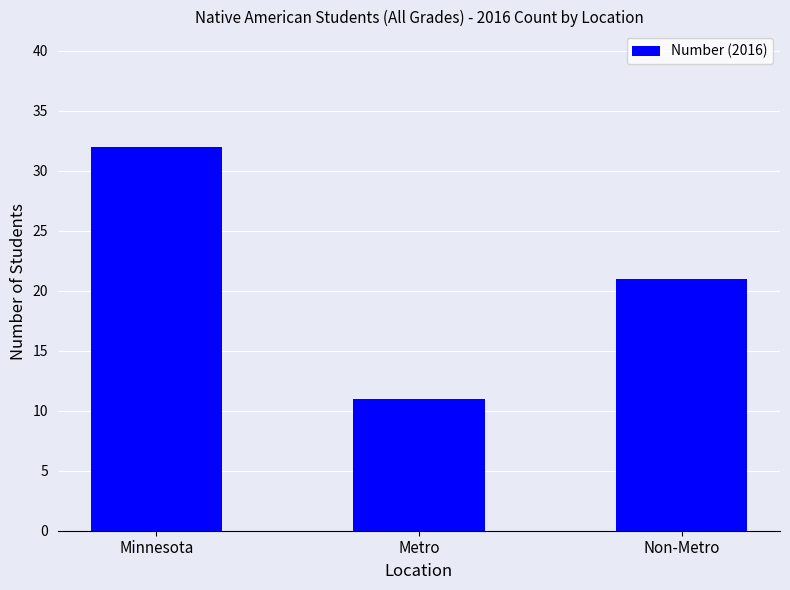

What is the sum of the values at Metro and Minnesota?

43